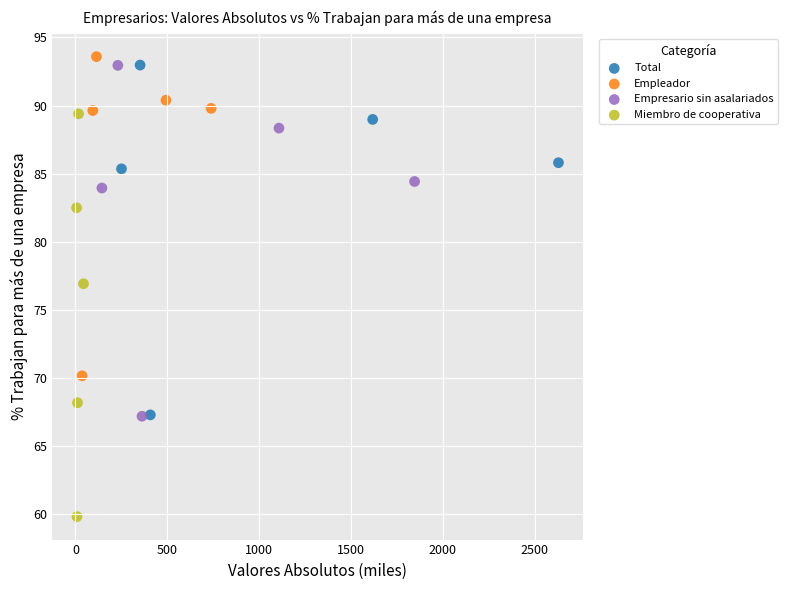

Which series has the widest spread of Y values?

Miembro de cooperativa